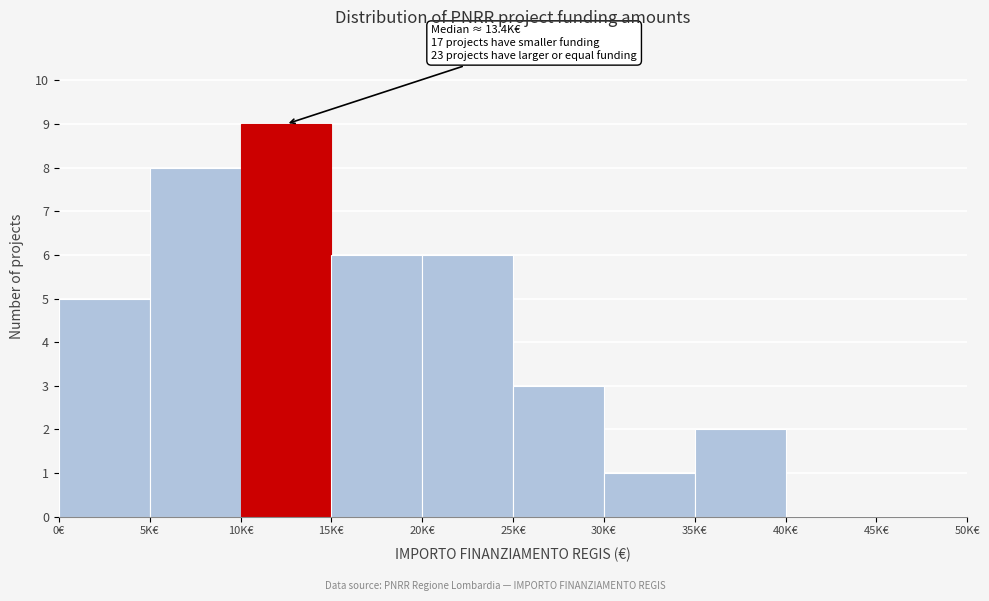

Reading left to right, transcribe all the data shown in this chart.

0€=5	5K€=8	10K€=9	15K€=6	20K€=6	25K€=3	30K€=1	35K€=2	40K€=0	45K€=0